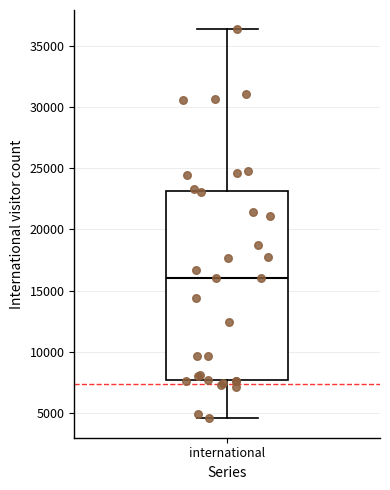

Where does the median line of the box for international sit on the y-axis? The values are not printed on the chart, so give them approximately, as read against the axis.

16000